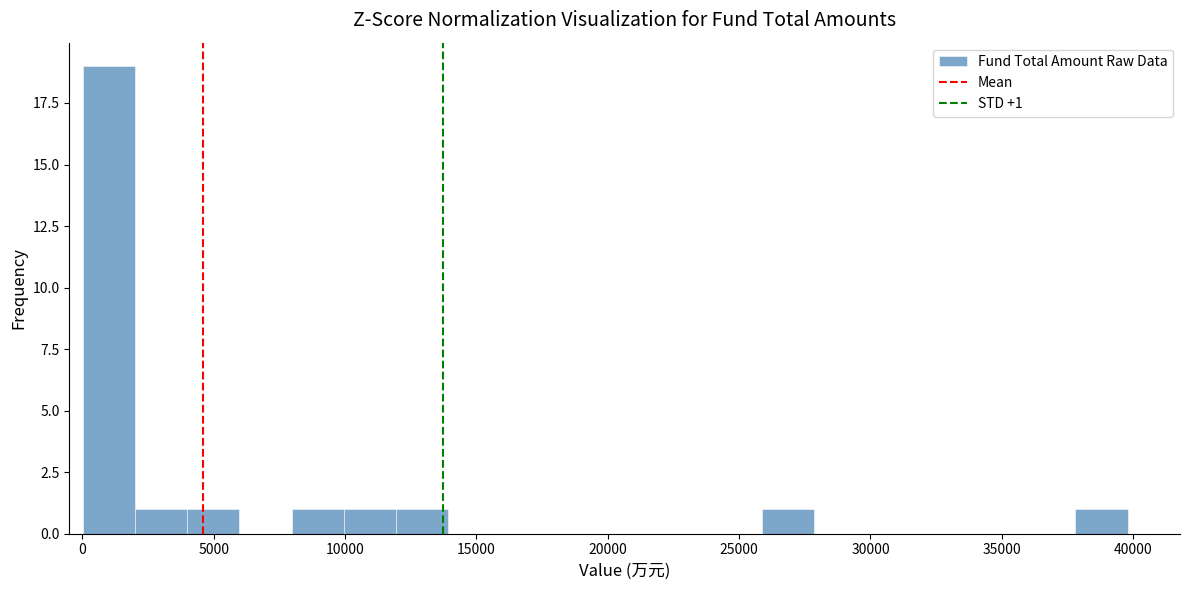

Read against the x-axis, roughly where is the centre of the tallest bar?

1000